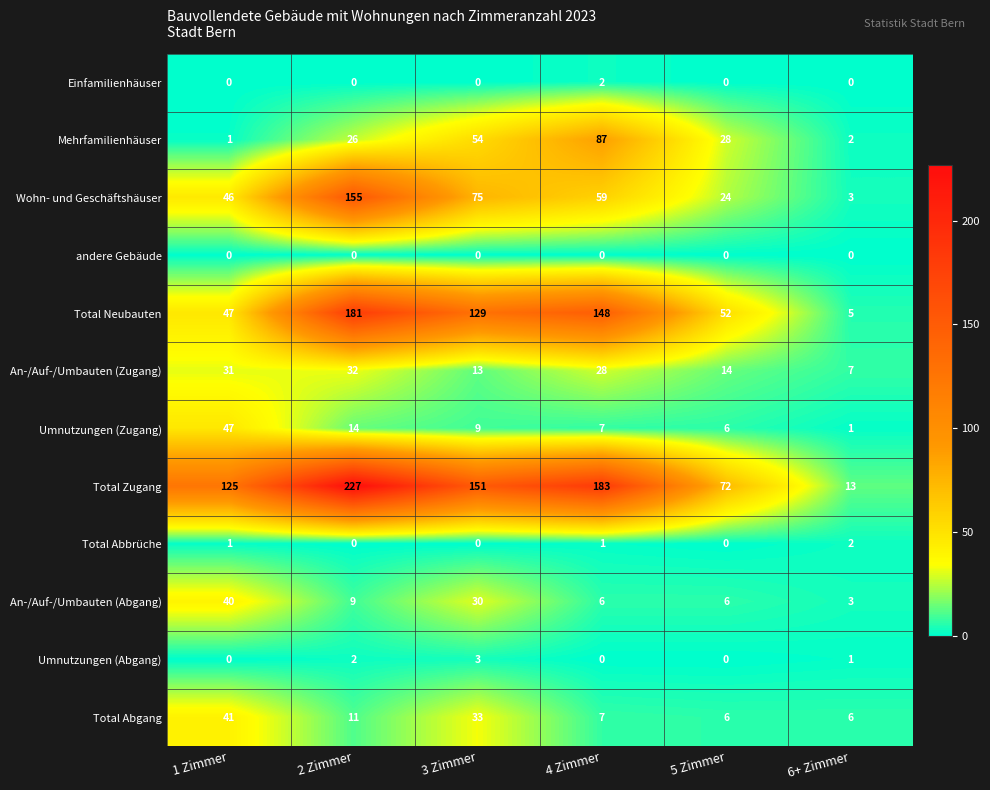

How many categories are shown in the chart?

6